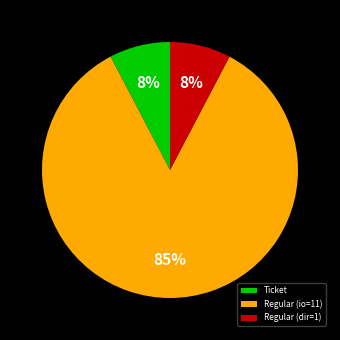

Is it true that Ticket is 8% of the pie?

True